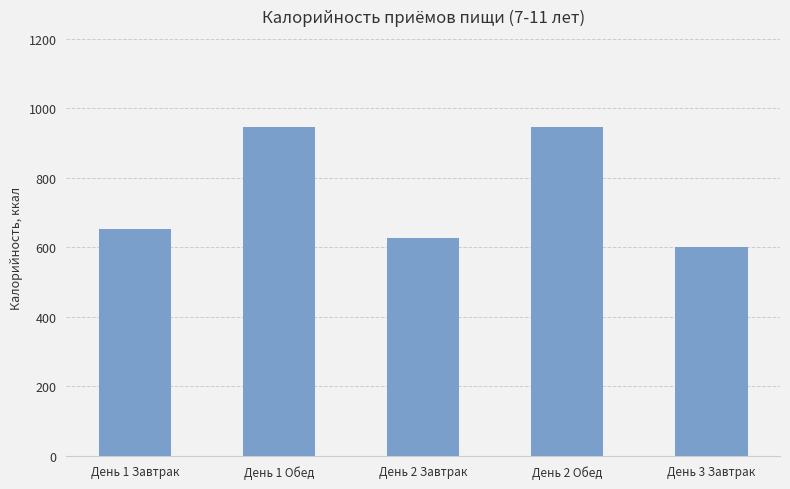

What is the value of the 5th bar from the left?

600.0